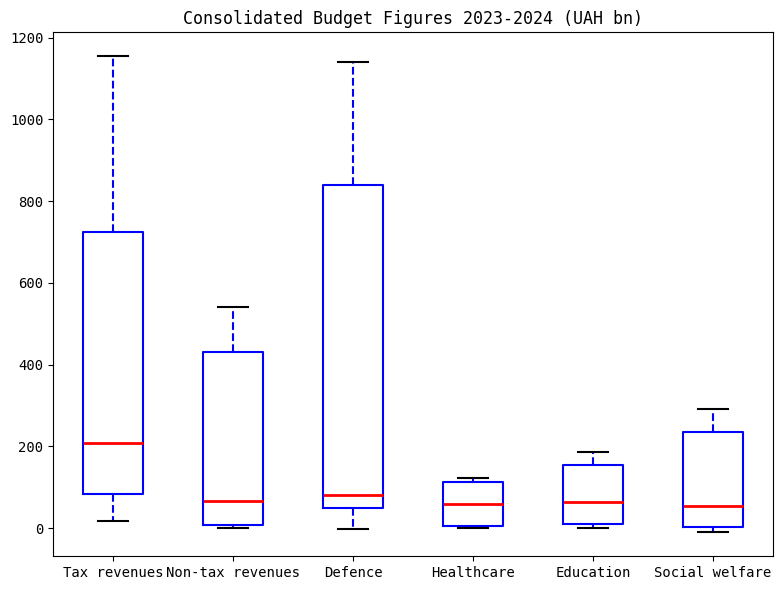

Reading left to right, transcribe this box plot: for each box, give where its median line is, the range the box spans, and where its two whiskers end, as read against the y-axis. The values are not printed on the chart, so give them approximately, as read against the axis.

Tax revenues: median 200, box 80 to 720, whiskers 20 to 1160
Non-tax revenues: median 60, box 0 to 420, whiskers 0 (just below the box's lower edge) to 540
Defence: median 80, box 40 to 840, whiskers 0 to 1140
Healthcare: median 60, box 0 to 120, whiskers 0 to 120 (just above the box's upper edge)
Education: median 60, box 20 to 160, whiskers 0 to 180
Social welfare: median 60, box 0 to 240, whiskers -20 to 300